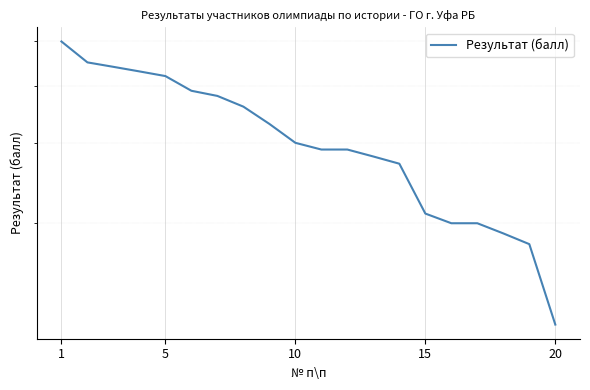

Does the chart display data point markers on the line(s)?

No